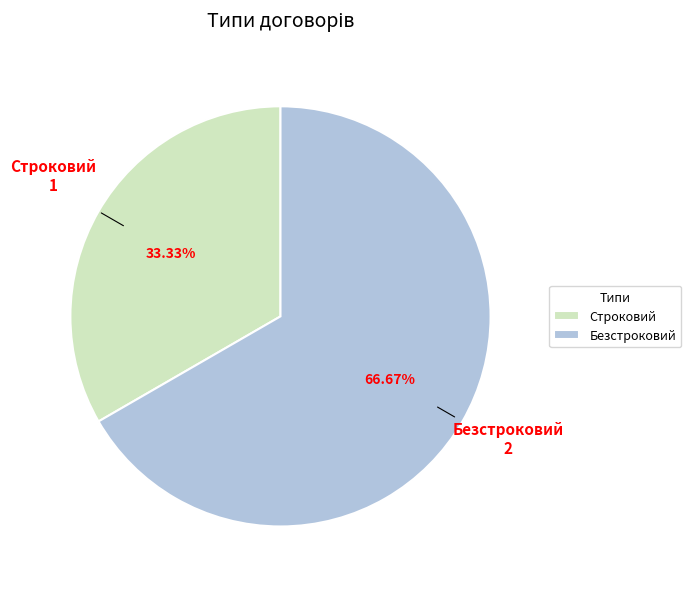

Approximately how many times larger is the value at Безстроковий compared to Строковий?

2.0